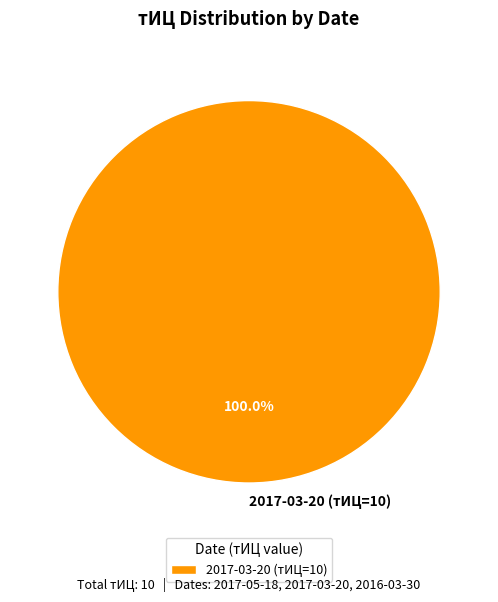

Rank the categories by value from lowest to highest.

2017-03-20 (тИЦ=10)